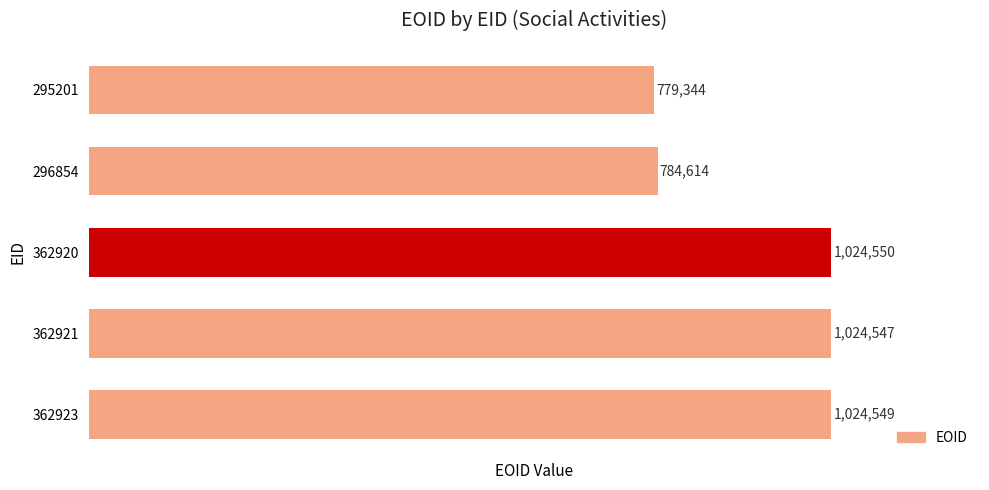

List the labels in order of value, largest first.

362920, 362923, 362921, 296854, 295201